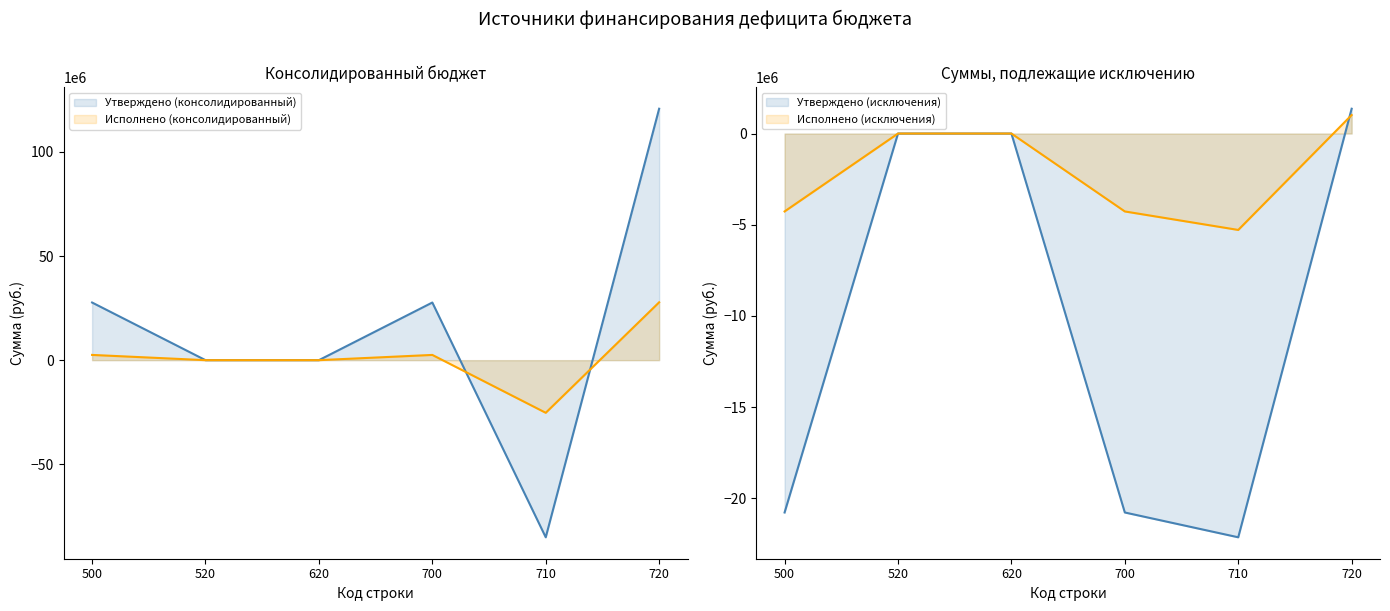

How many times do Утверждено (консолидированный) and Исполнено (консолидированный) cross each other?

2